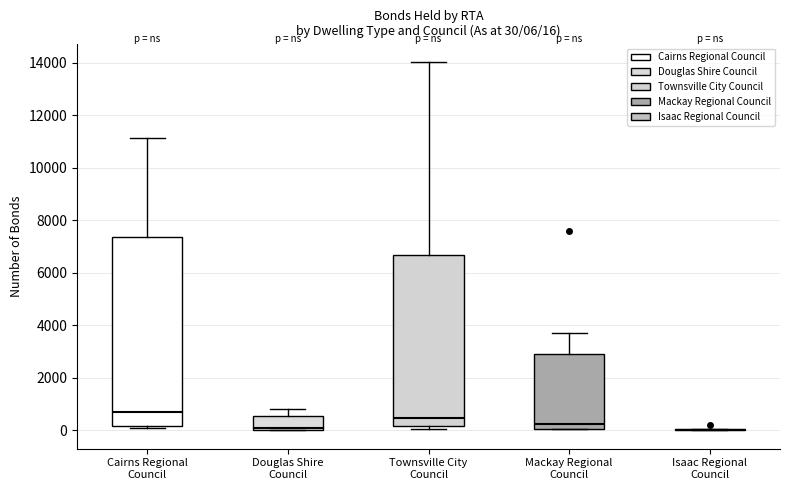

Which box is the tallest, from its lower edge to its upper edge?

Cairns Regional Council